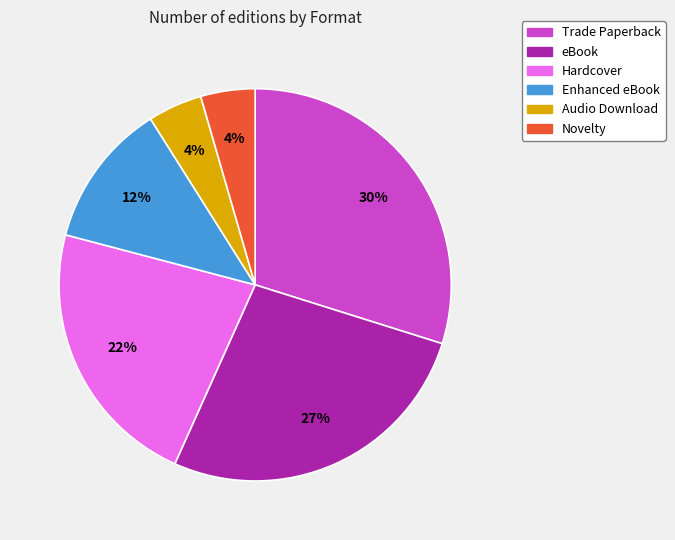

Is there a majority slice in this chart?

No